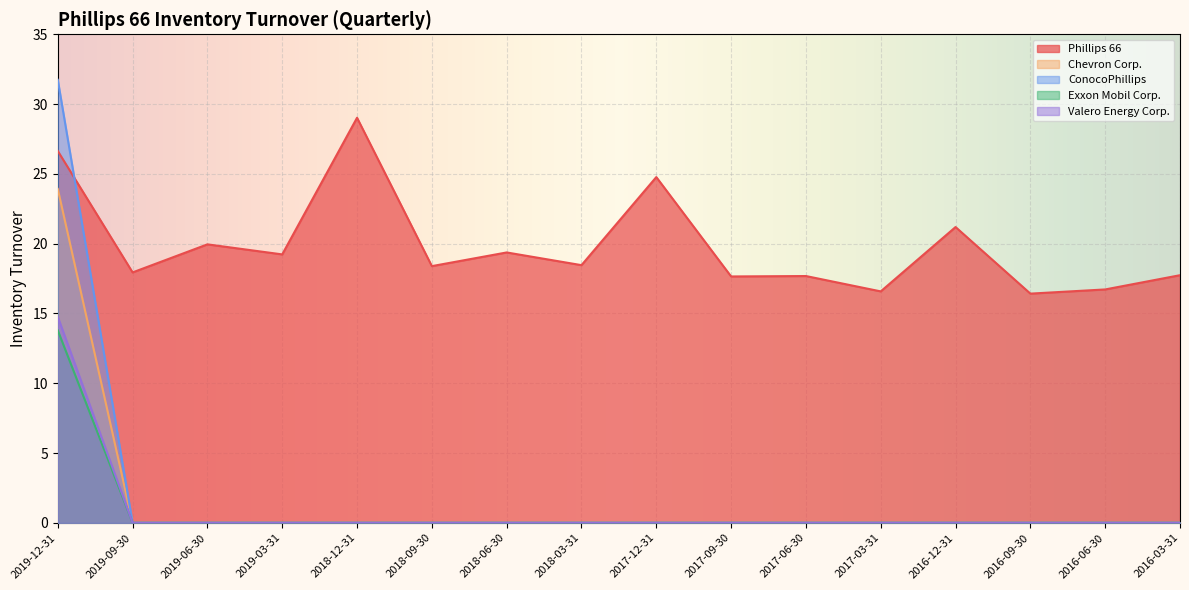

Between 2016-09-30 and 2019-12-31, which is larger?

2019-12-31